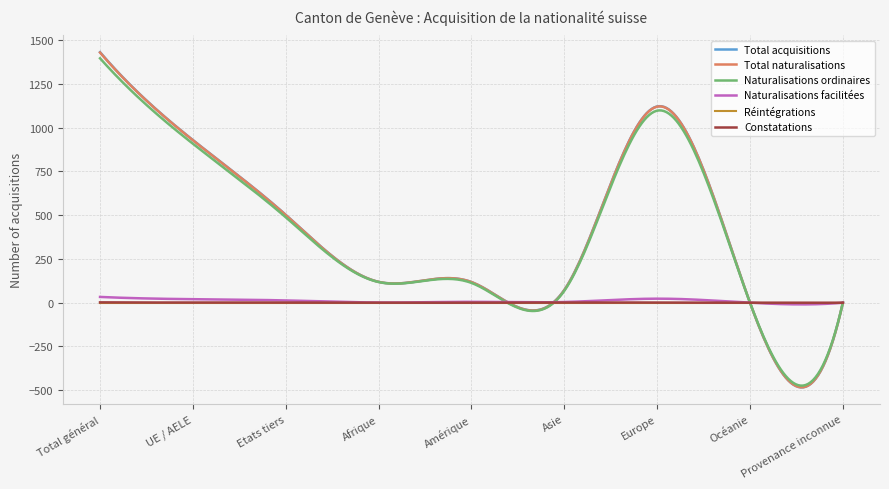

What is the difference between the Total naturalisations values at Amérique and UE / AELE?

810